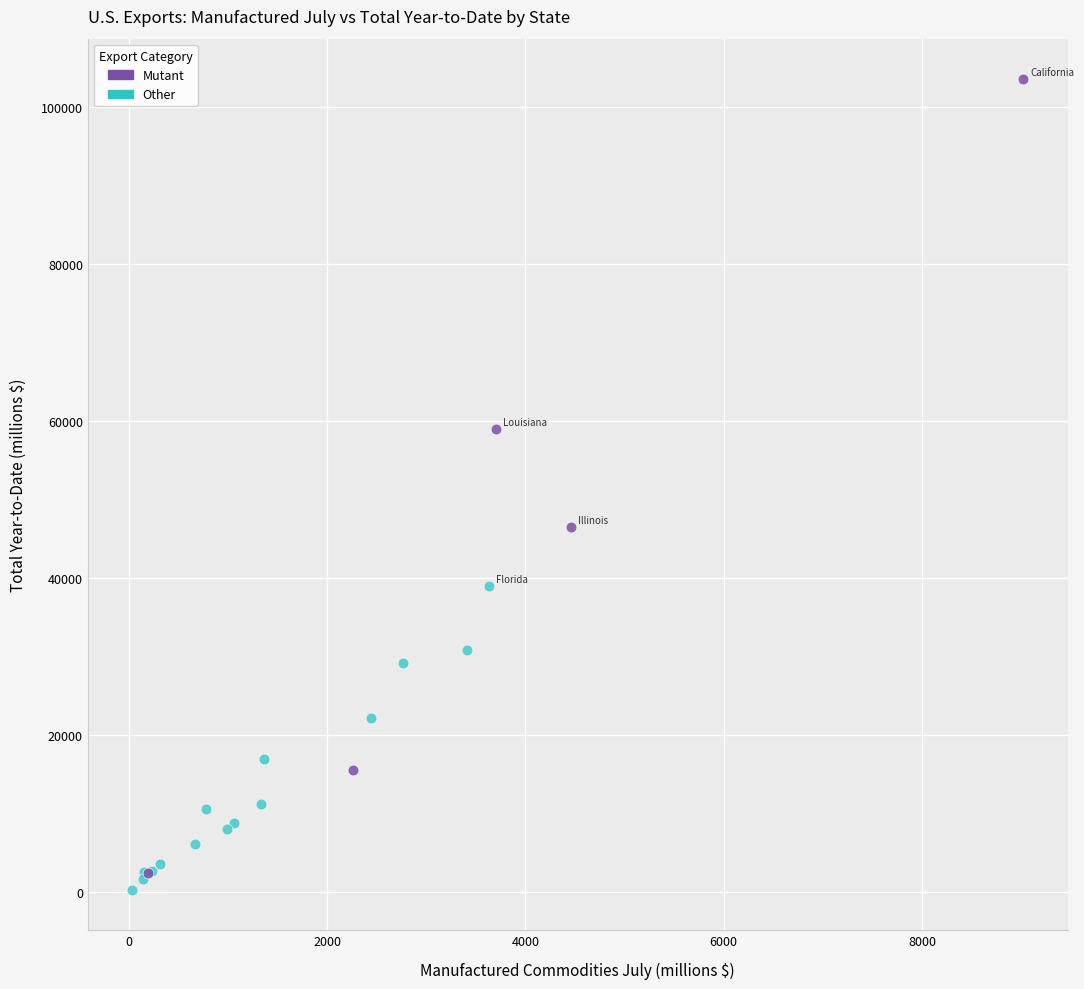

Which series contains the highest Y value?

Mutant